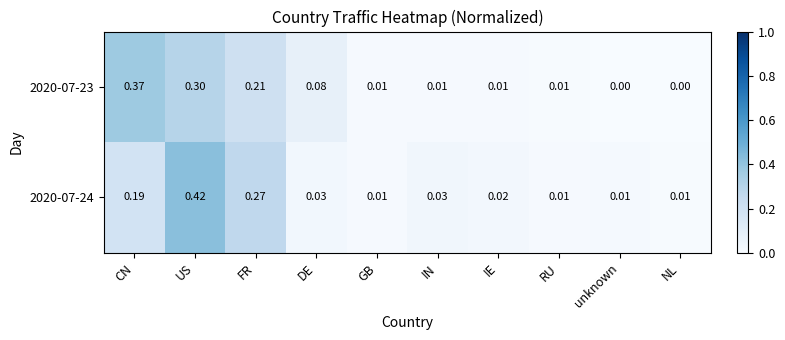

At which category is the sum across all series the highest?

US